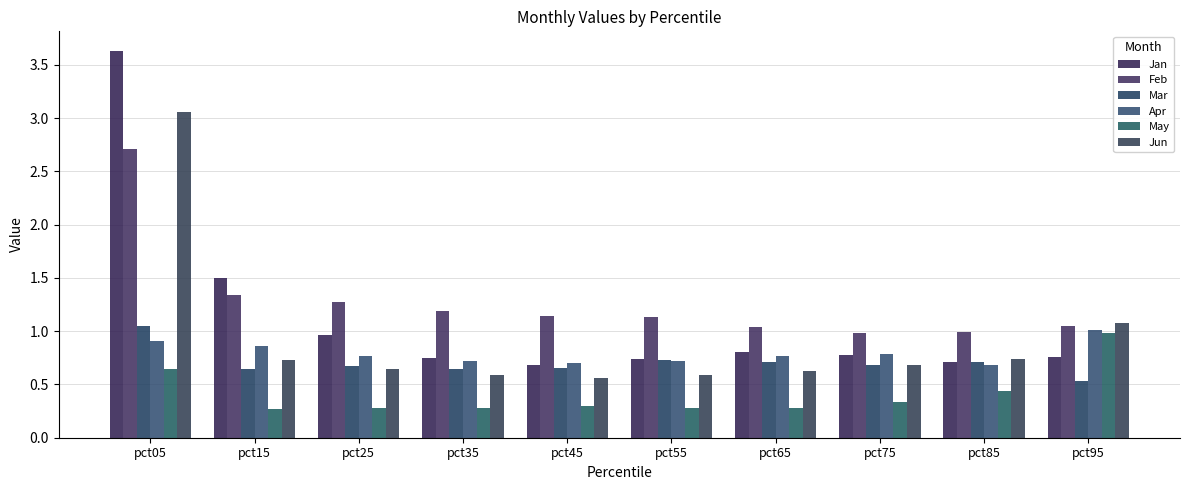

What is the difference between the maximum and minimum values in the May series?

0.7